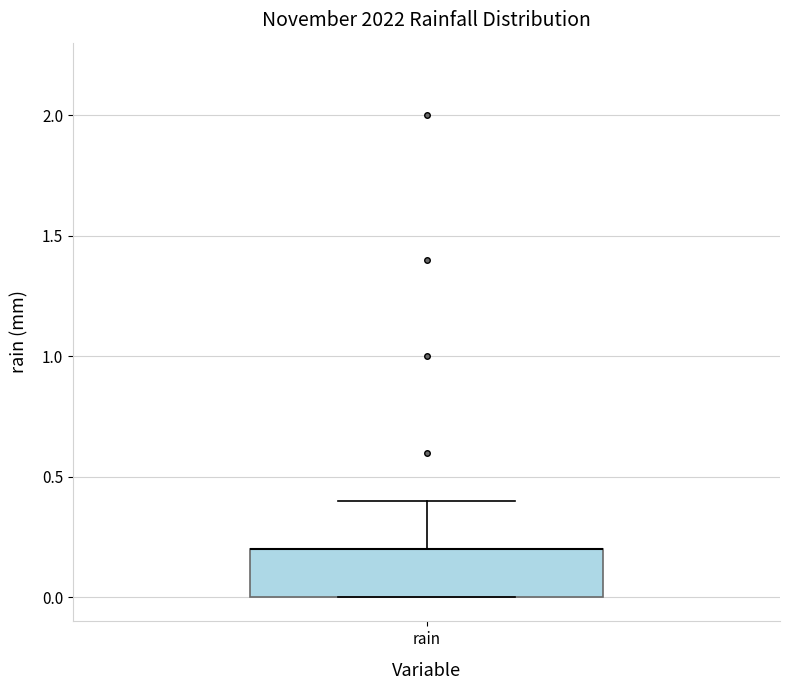

Where is the upper edge of the box for rain on the y-axis? The values are not printed on the chart, so give them approximately, as read against the axis.

0.2